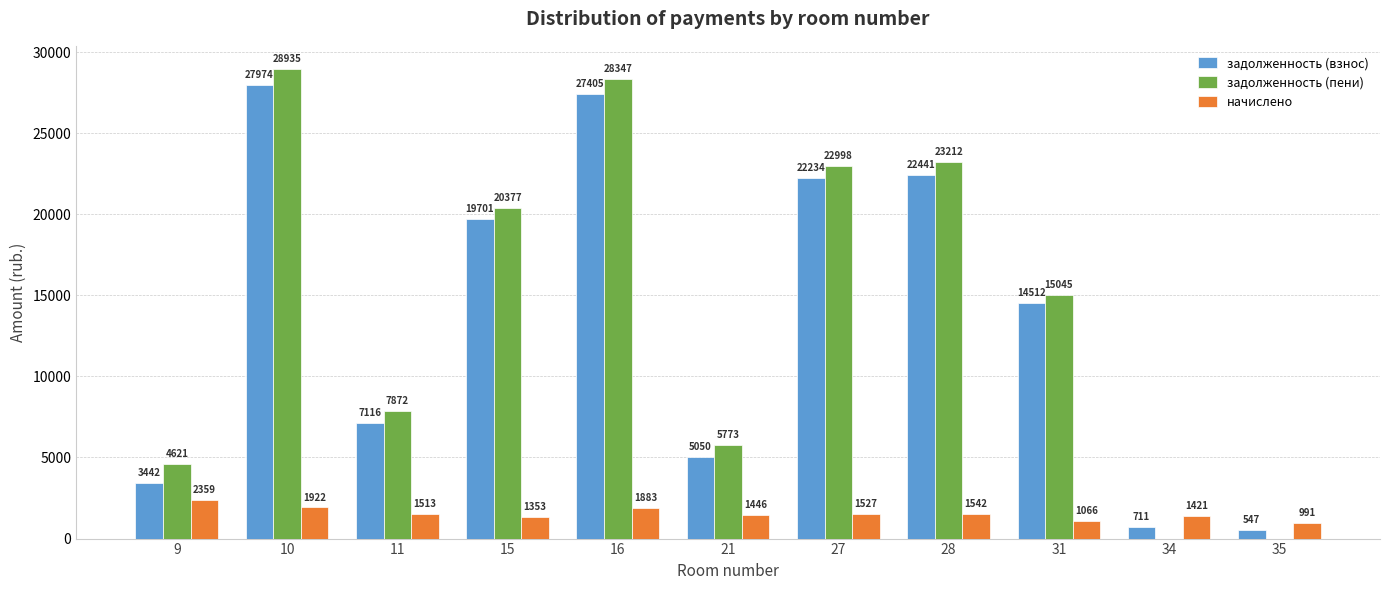

Read the начислено value at 35.

991.0